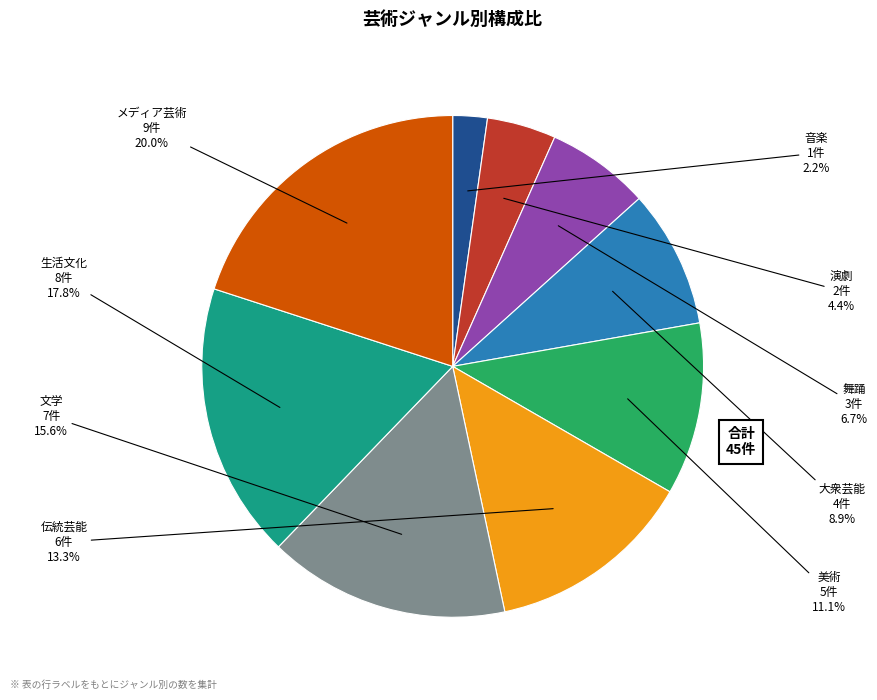

Is there any slice that represents more than half of the pie?

No